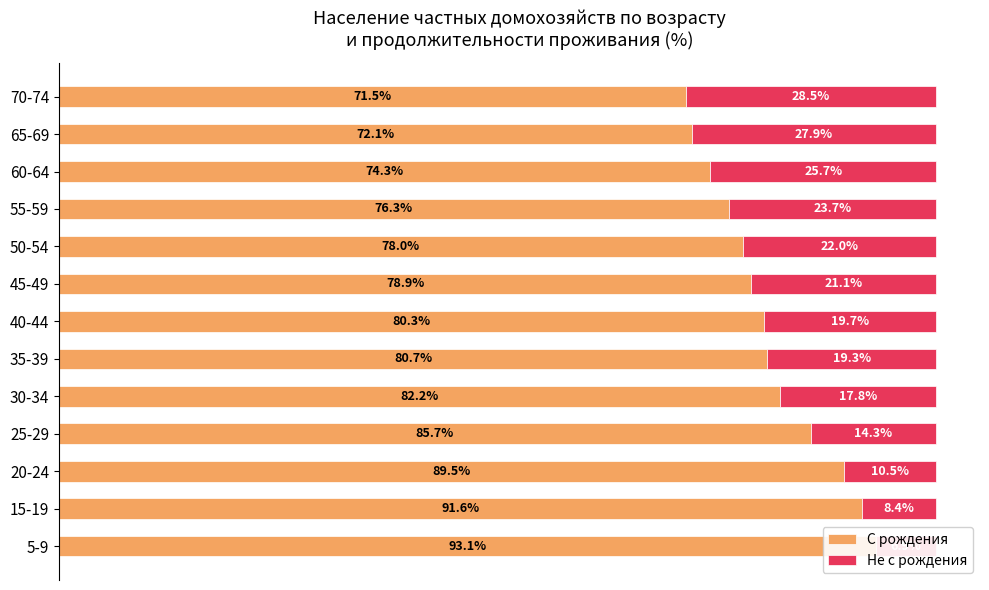

What is the average value of the Не с рождения series?

18.9